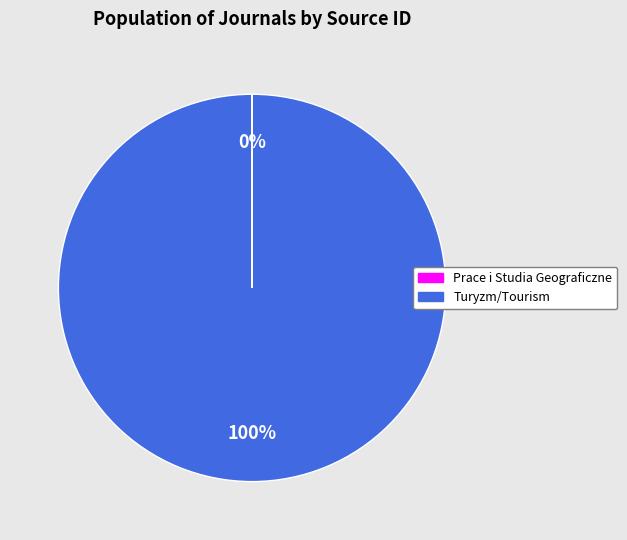

To the nearest percent, what portion does Turyzm/Tourism represent?

100%